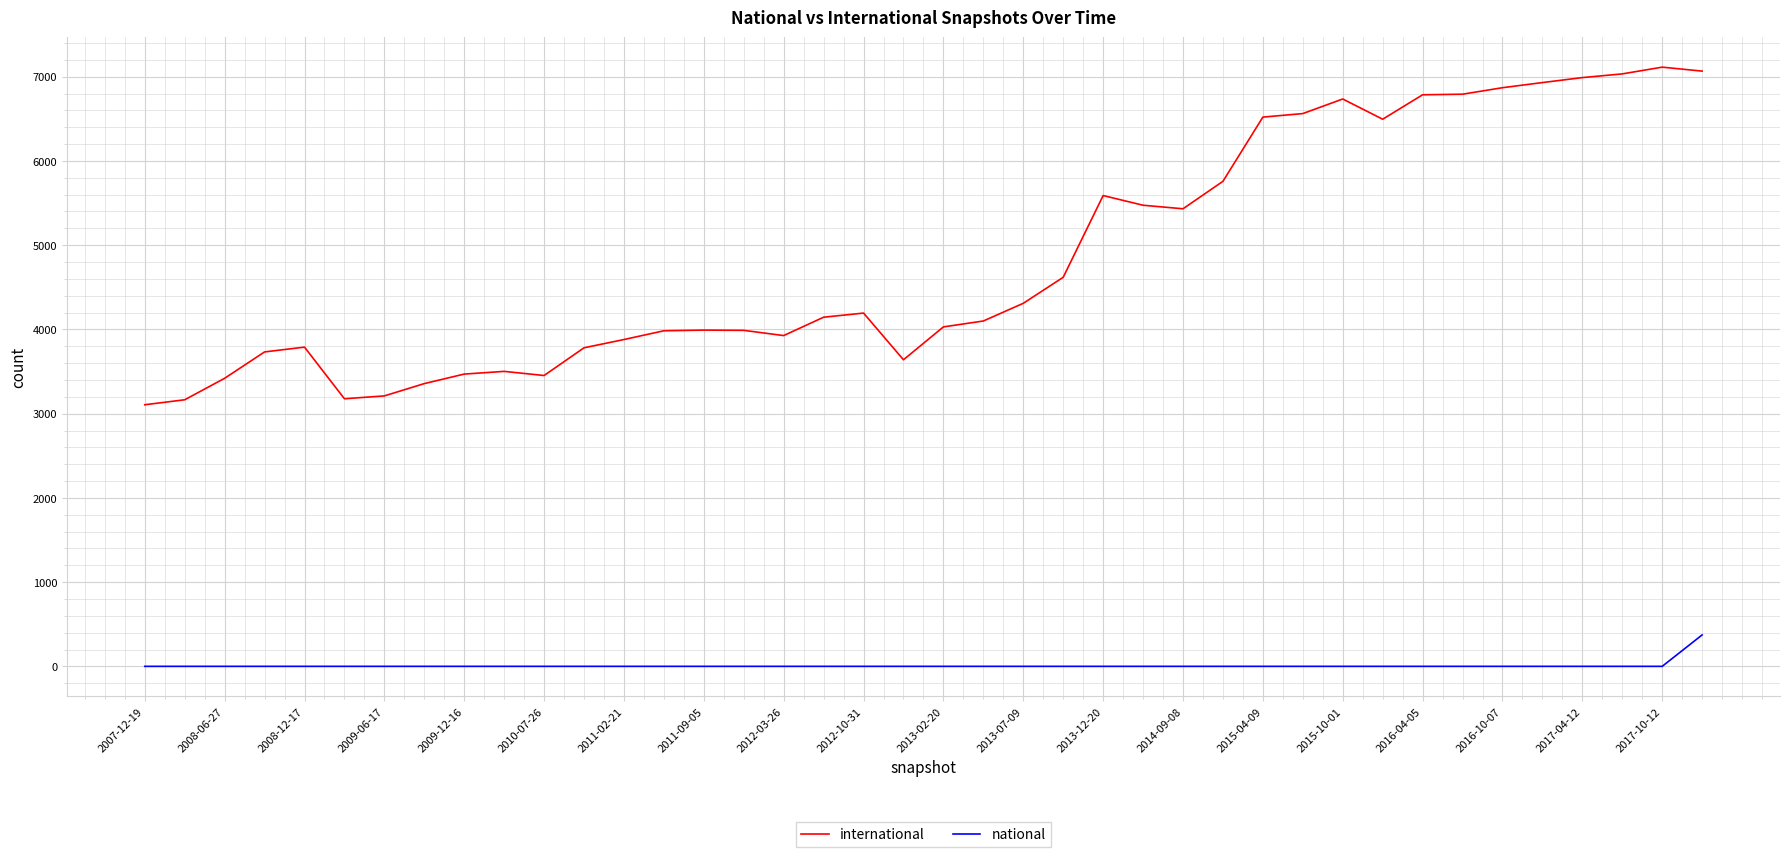

What is the average value of the international series?

4853